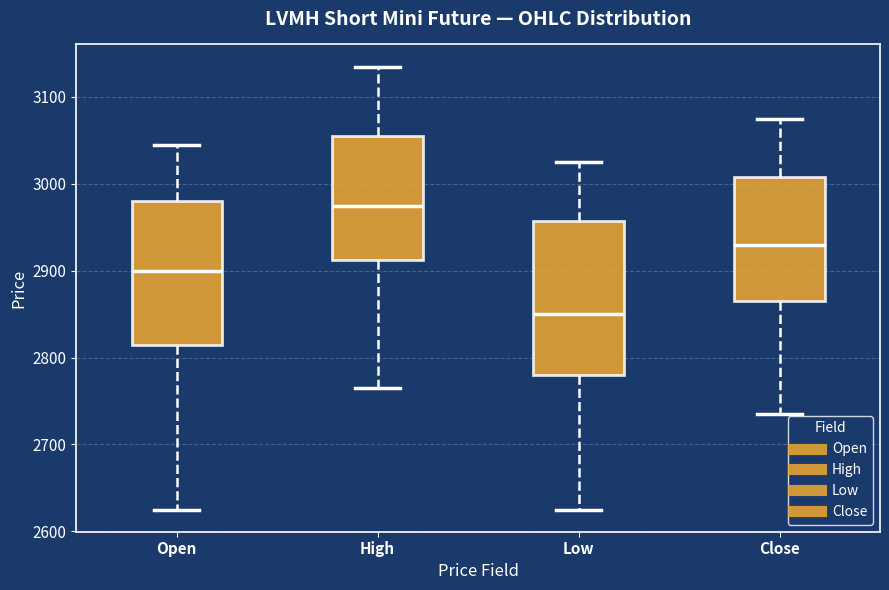

Which box is the tallest, from its lower edge to its upper edge?

Low